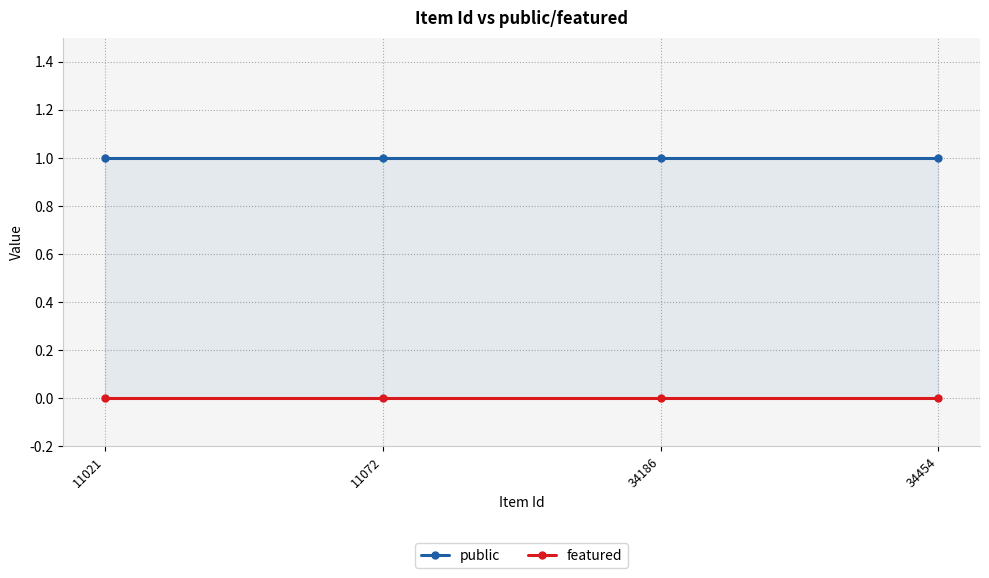

True or false: featured has more than 0 interior local peaks.

False